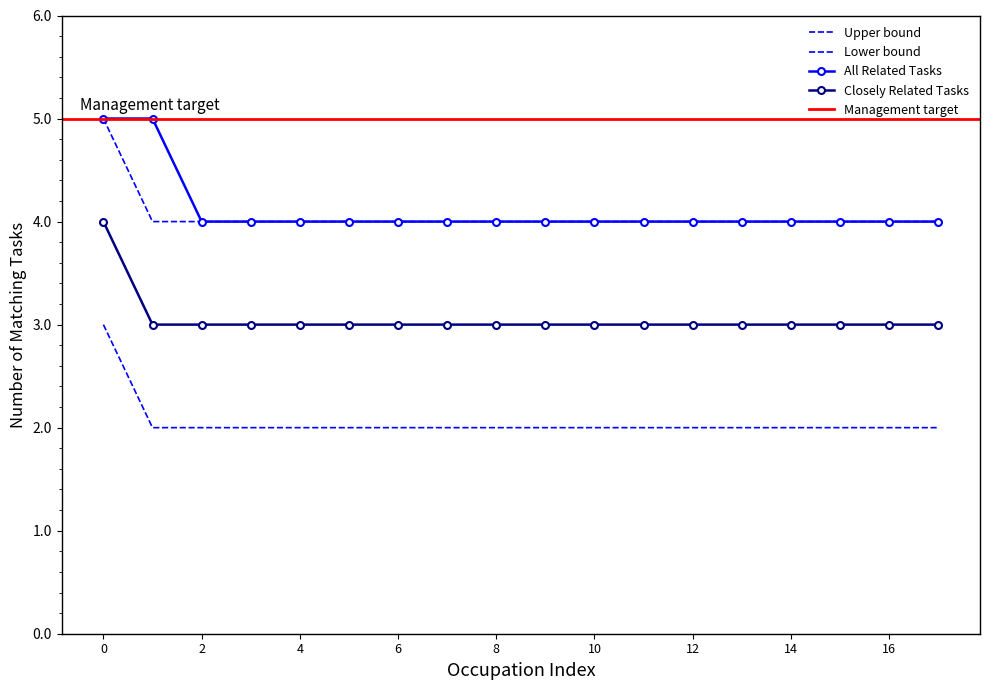

How many categories are shown in the chart?

18